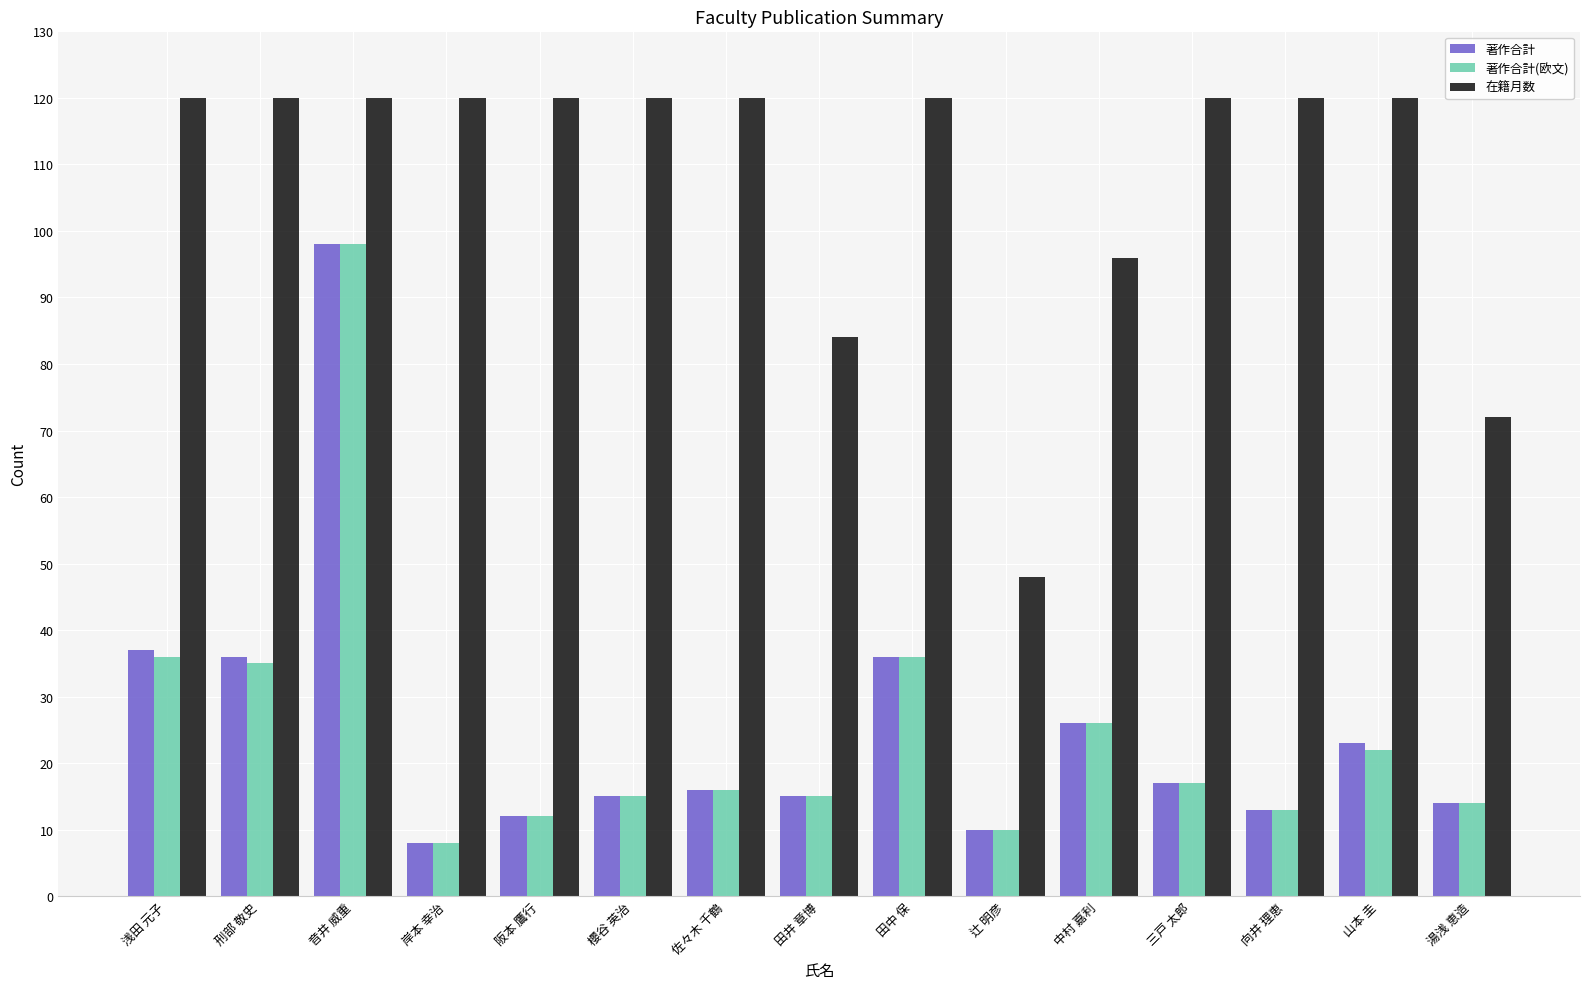

What is the difference between the maximum and minimum values in the 著作合計 series?

90